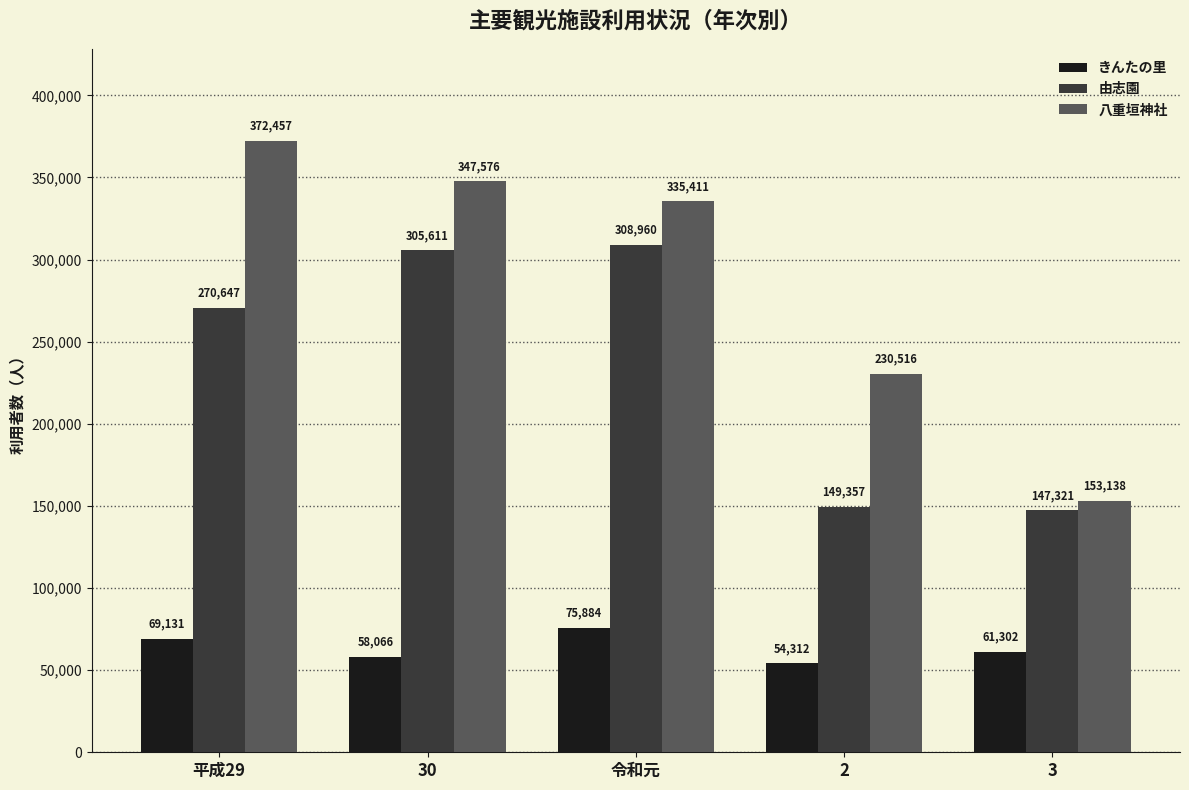

At how many categories does at least one series exceed 227932?

4